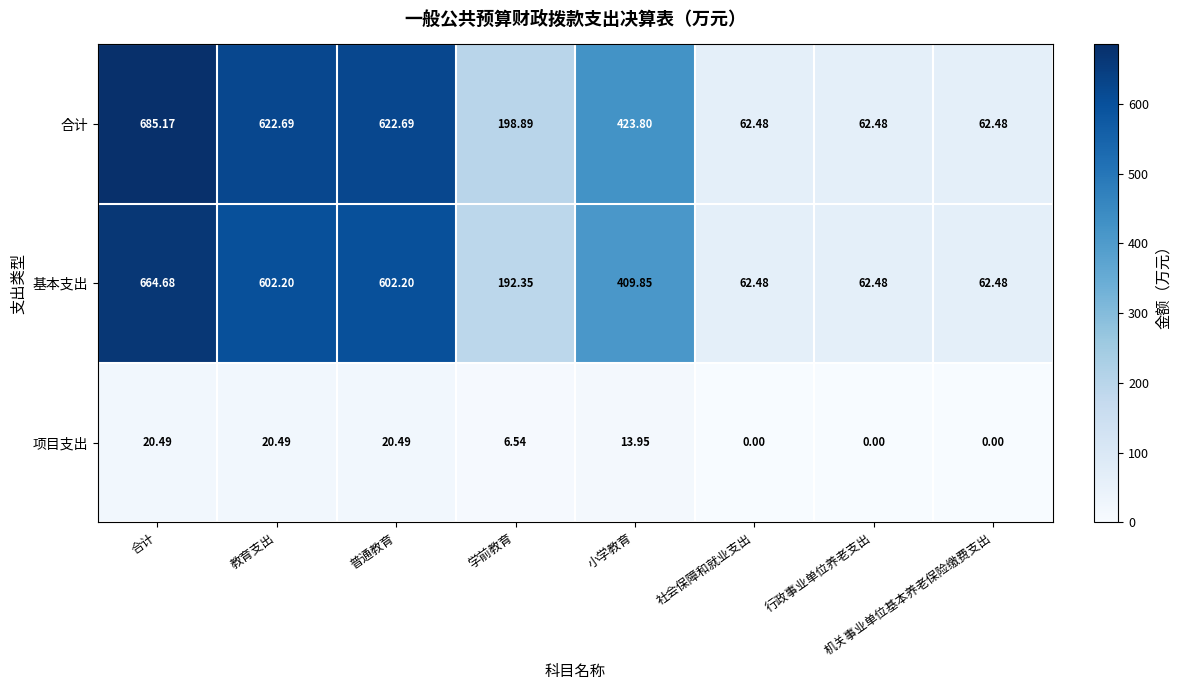

How many data points in 基本支出 are less than 409?

4